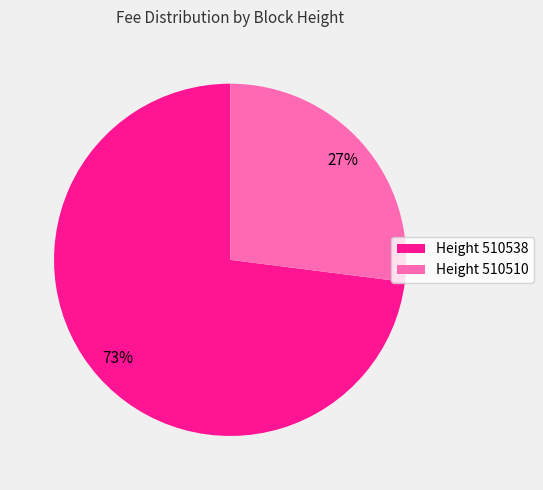

To the nearest percent, what is the combined percentage of Height 510538 and Height 510510?

100%